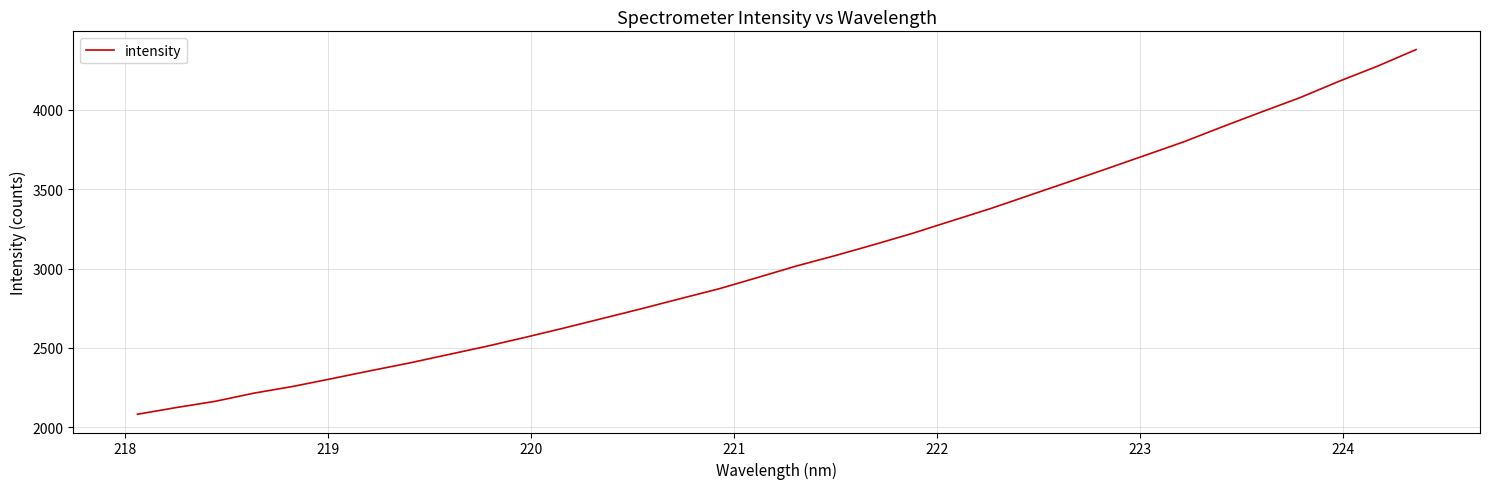

What is the greatest value displayed?

4378.8